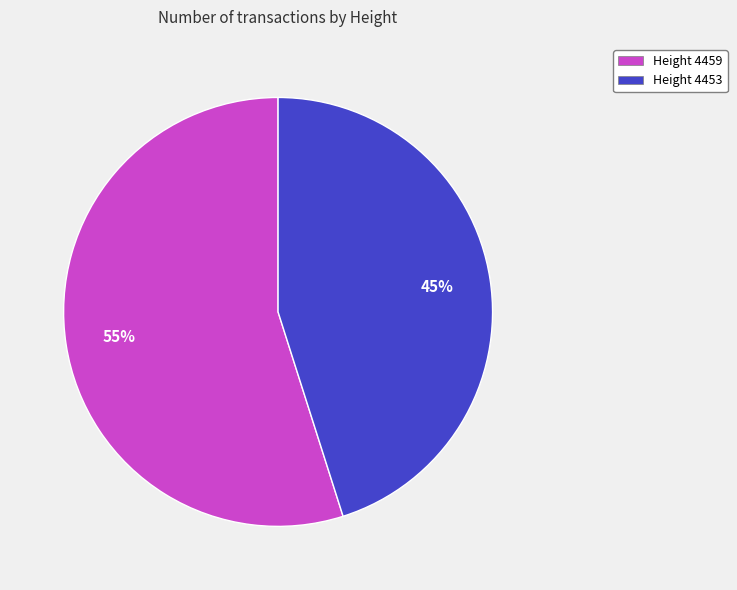

Do Height 4459 and Height 4453 together represent more than half of the pie?

Yes